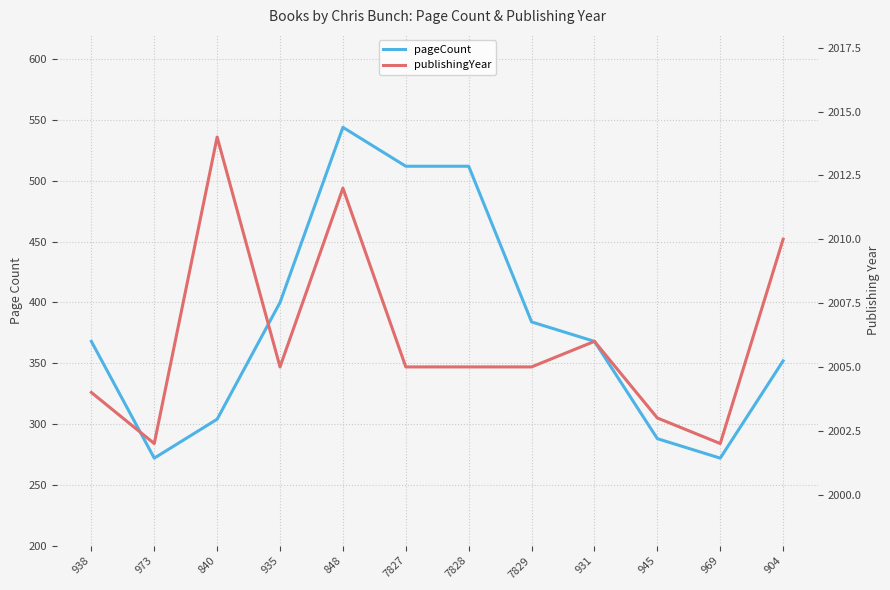

How many series are shown in this chart?

2